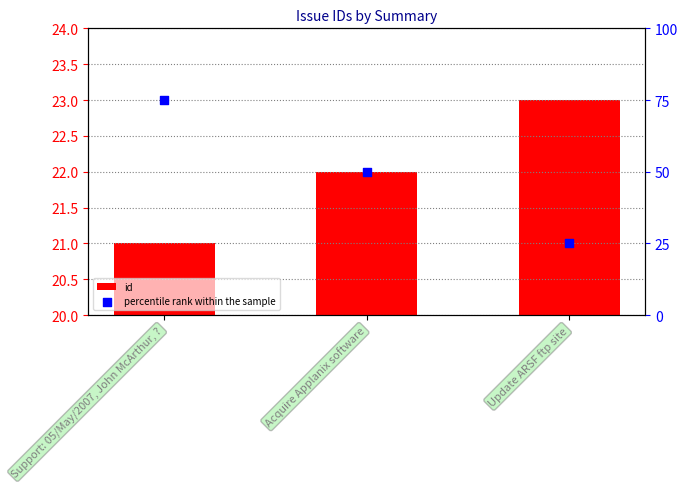

At which category is the sum across all series the highest?

Support: 05/May/2007, John McArthur, ?